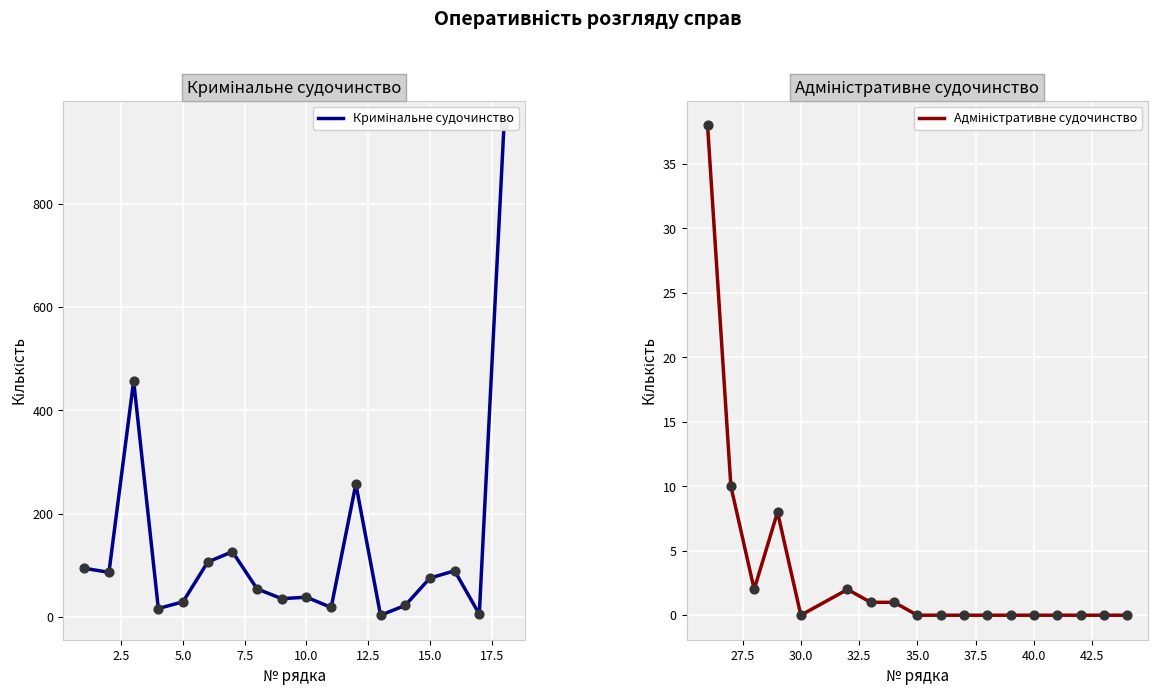

At how many categories does at least one series exceed 293?

2